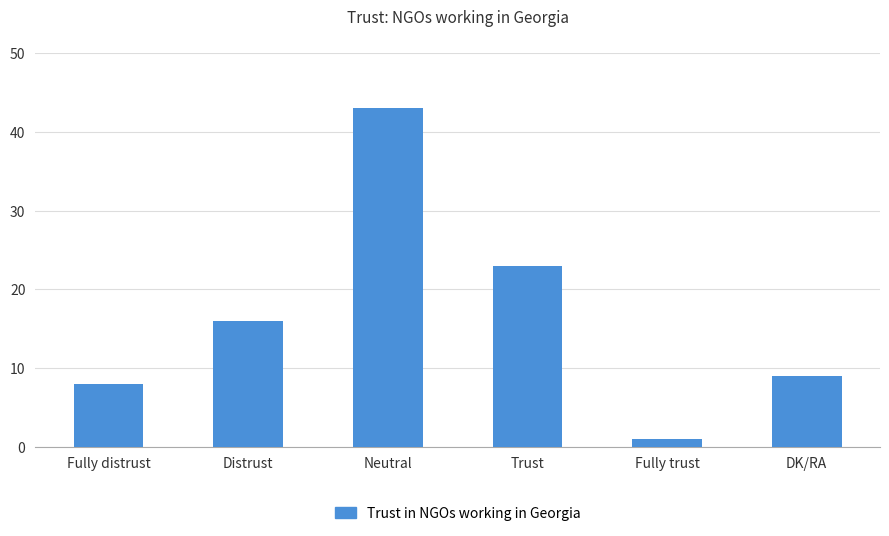

What is the sum of the values at Fully trust and Trust?

24